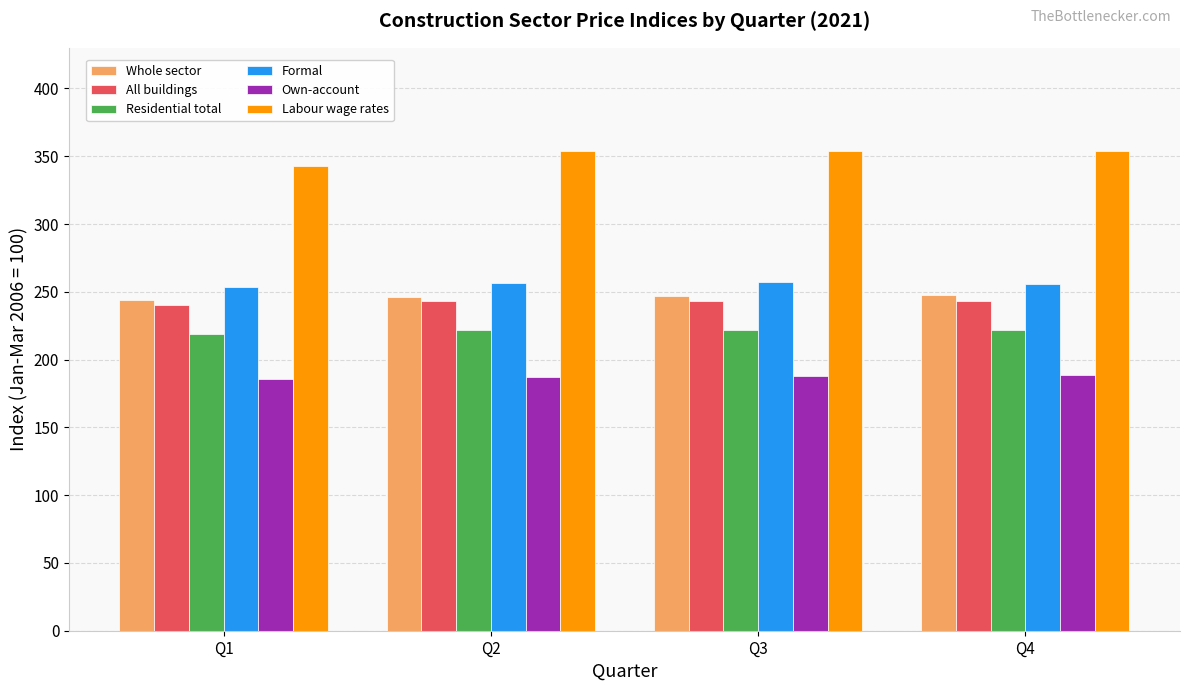

Is it true that Formal equals 256.9 at Q3?

True